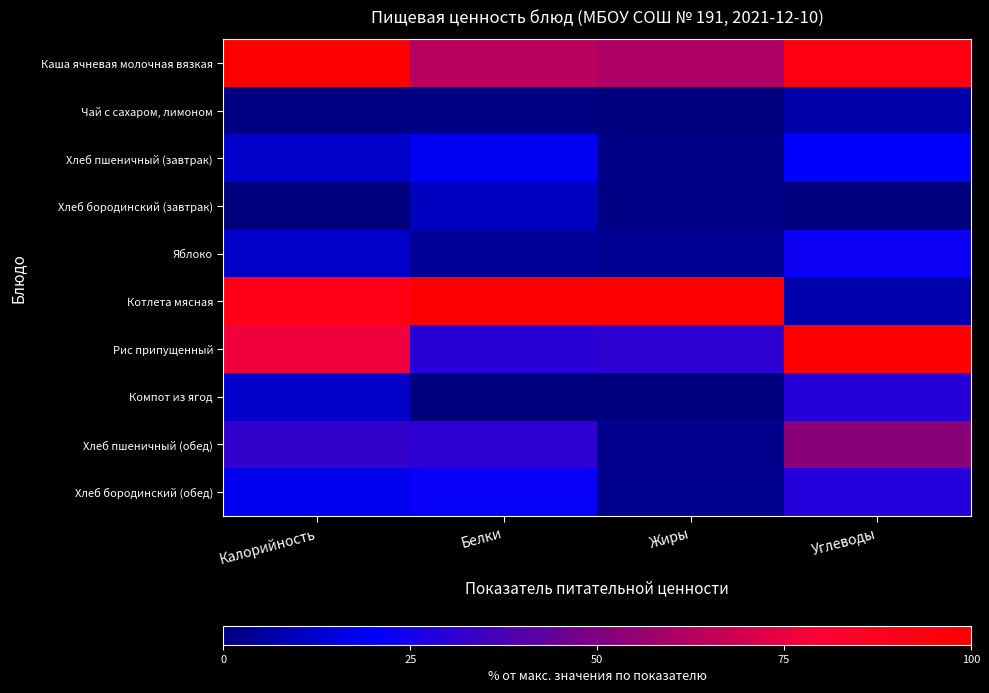

What is the difference between the highest and lowest values at Углеводы?

100.0